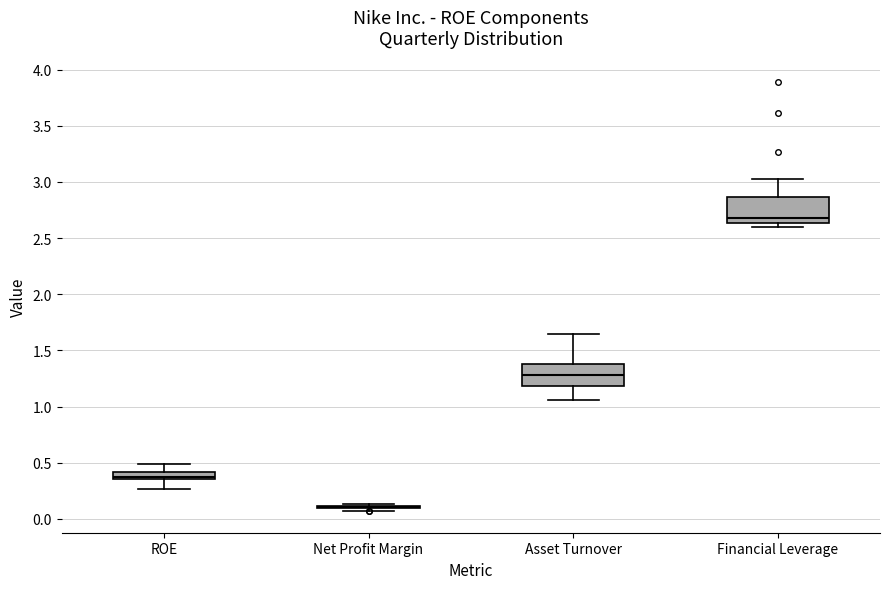

Where does the median line of the box for Financial Leverage sit on the y-axis? The values are not printed on the chart, so give them approximately, as read against the axis.

2.70